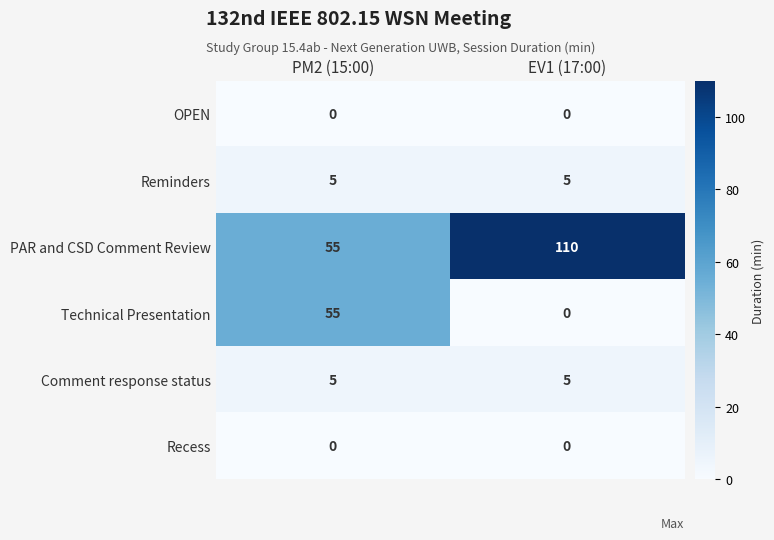

Is the value of Comment response status at EV1 (17:00) greater than the value of Recess at EV1 (17:00)?

Yes